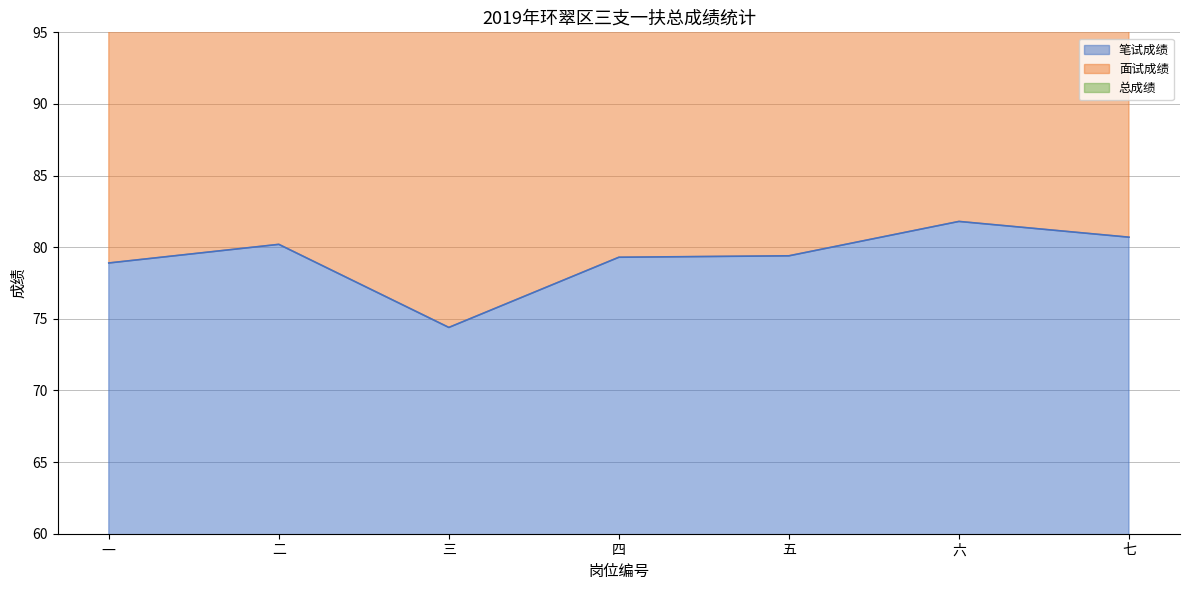

How many data points in 总成绩 are less than 250?

3